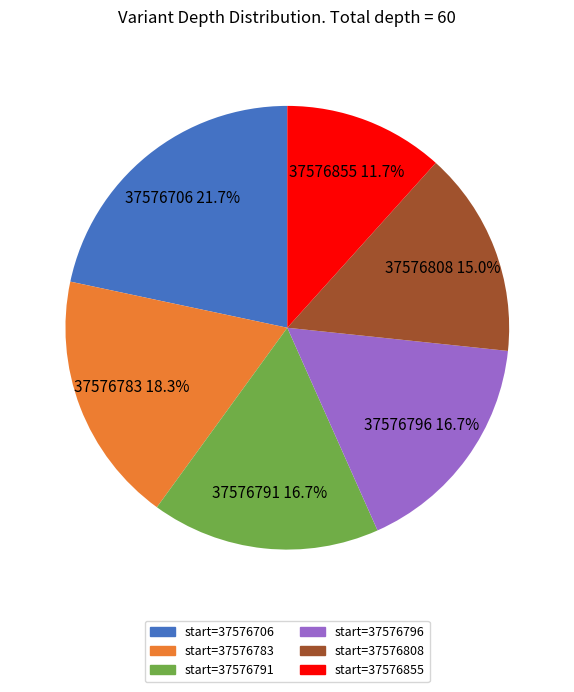

Which category has the biggest portion of the pie?

37576706